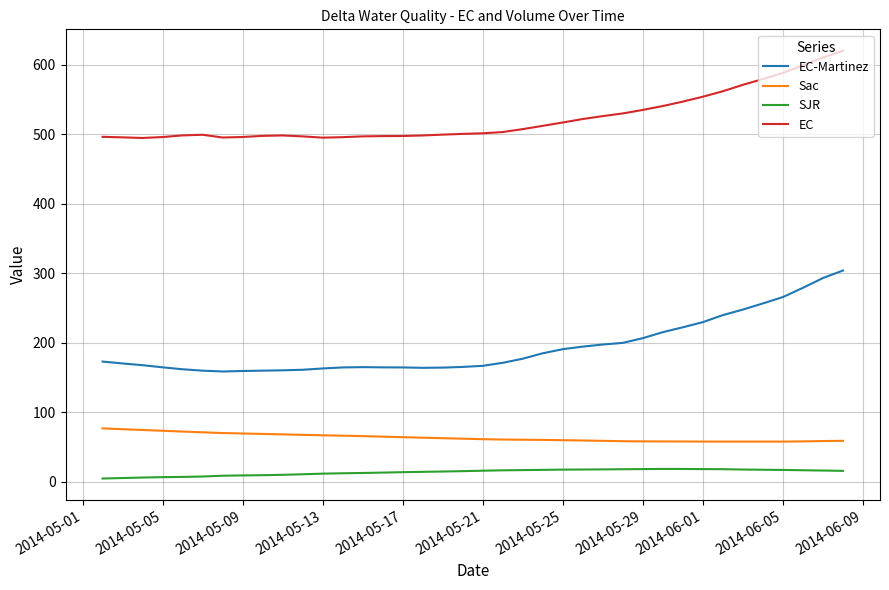

How many distinct data groups are displayed?

4